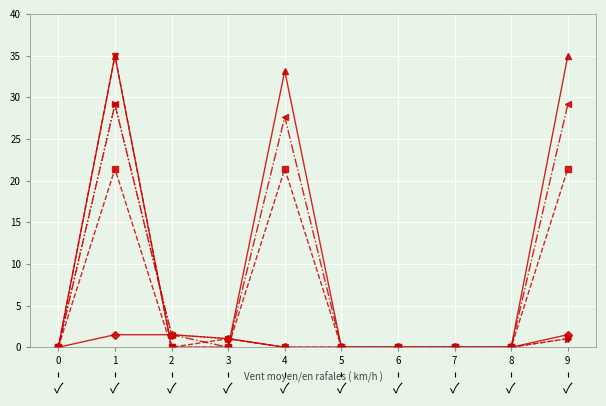

How many lines are shown in the chart?

6